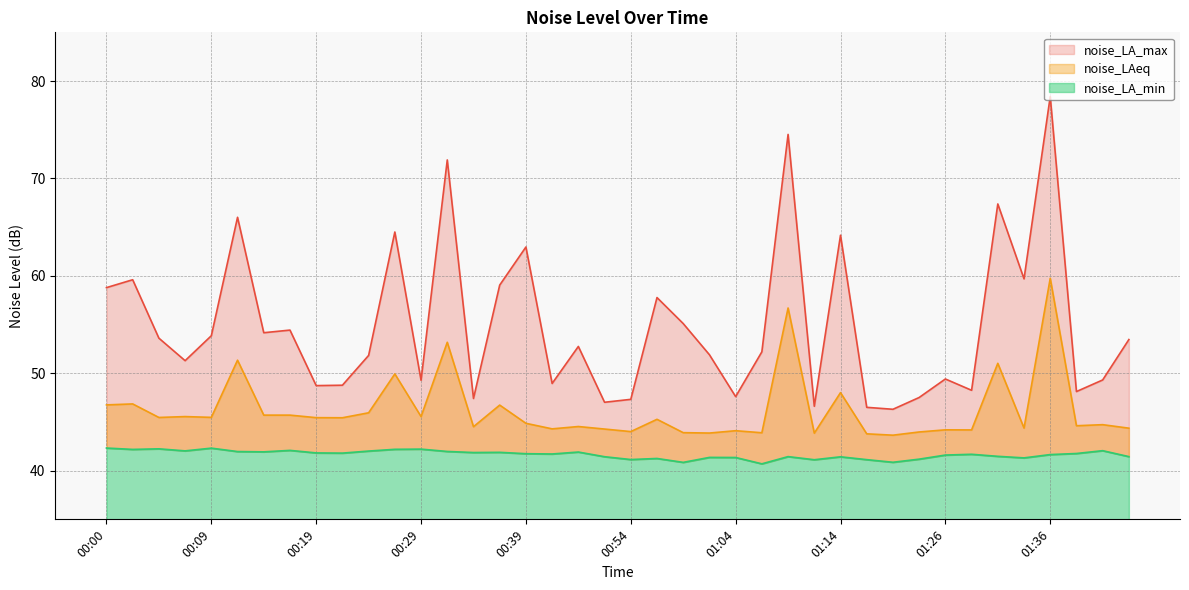

Is the value of noise_LA_max at 00:12 greater than the value of noise_LA_min at 00:56?

Yes